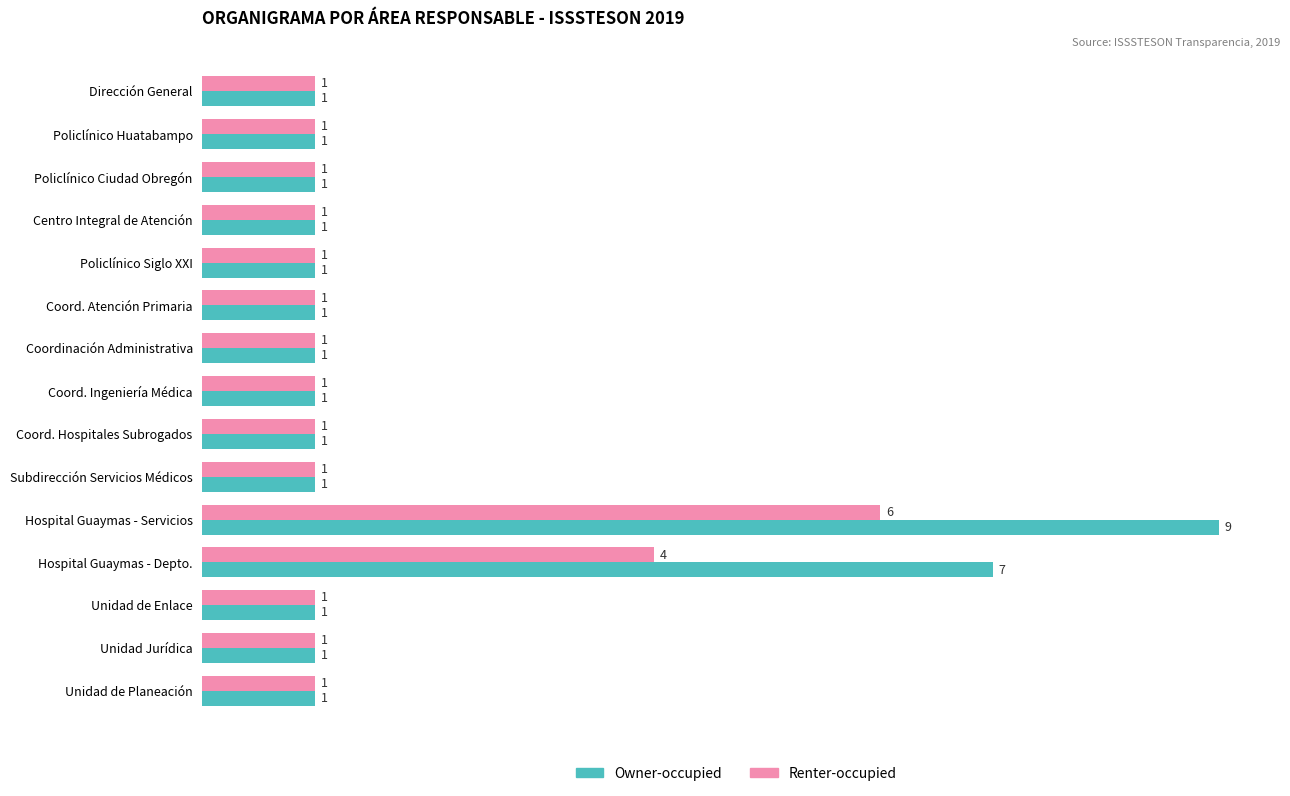

Which series changed the most between Coord. Hospitales Subrogados and Hospital Guaymas - Depto.?

Owner-occupied